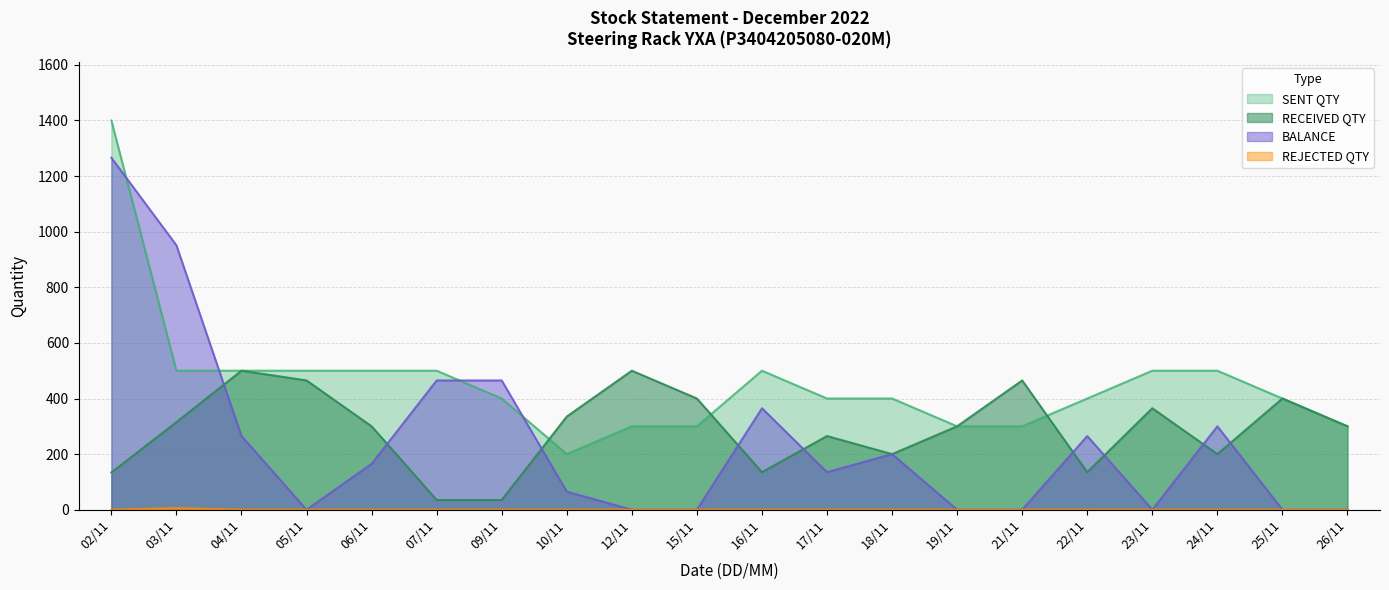

Reading left to right, what are all the values shown in this chart?

SENT QTY: 1400	500	500	500	500	500	400	200	300	300	500	400	400	300	300	400	500	500	400	300
RECEIVED QTY: 134	315	500	465	300	35	35	335	500	400	135	265	200	300	465	135	365	200	400	300
REJECTED QTY: 0	6	0	0	0	0	0	0	0	0	0	0	0	0	0	0	0	0	0	0
BALANCE: 1266	951	265	0	165	465	465	65	0	0	365	135	200	0	0	265	0	300	0	0